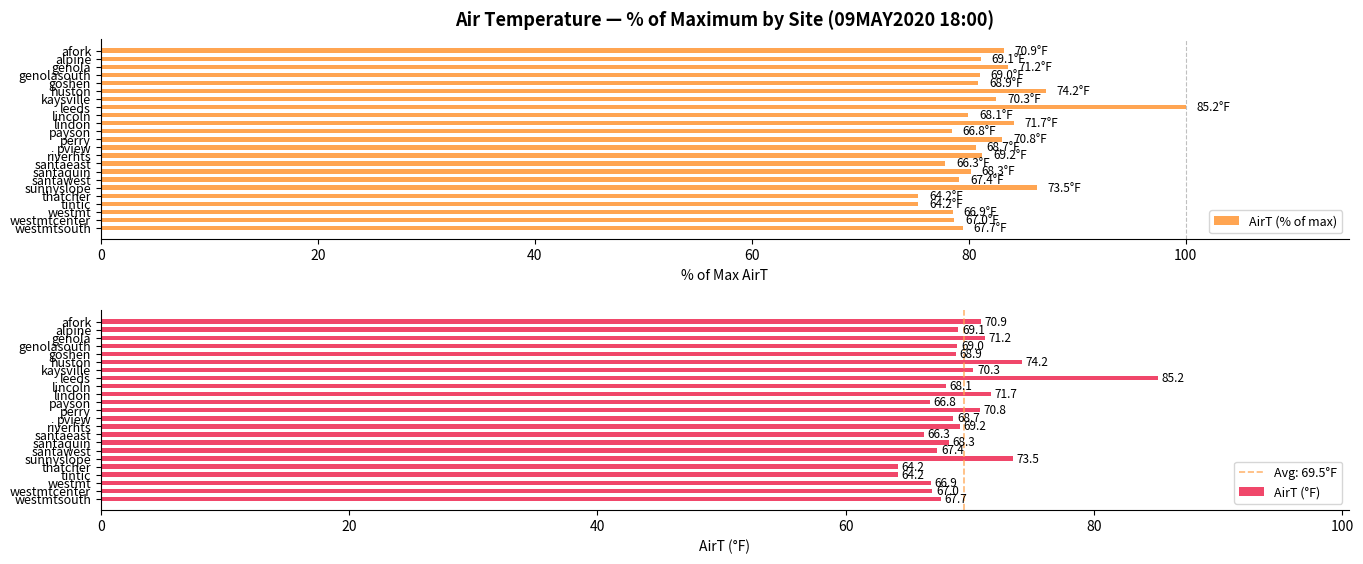

Reading left to right, list all the values displayed in this chart.

AirT (% of max): 83.2	81.1	83.6	81.0	80.9	87.1	82.5	100.0	79.9	84.2	78.4	83.1	80.6	81.2	77.8	80.2	79.1	86.3	75.4	75.4	78.5	78.6	79.5
AirT (°F): 70.9	69.1	71.2	69.0	68.9	74.2	70.3	85.2	68.1	71.7	66.8	70.8	68.7	69.2	66.3	68.3	67.4	73.5	64.2	64.2	66.9	67.0	67.7